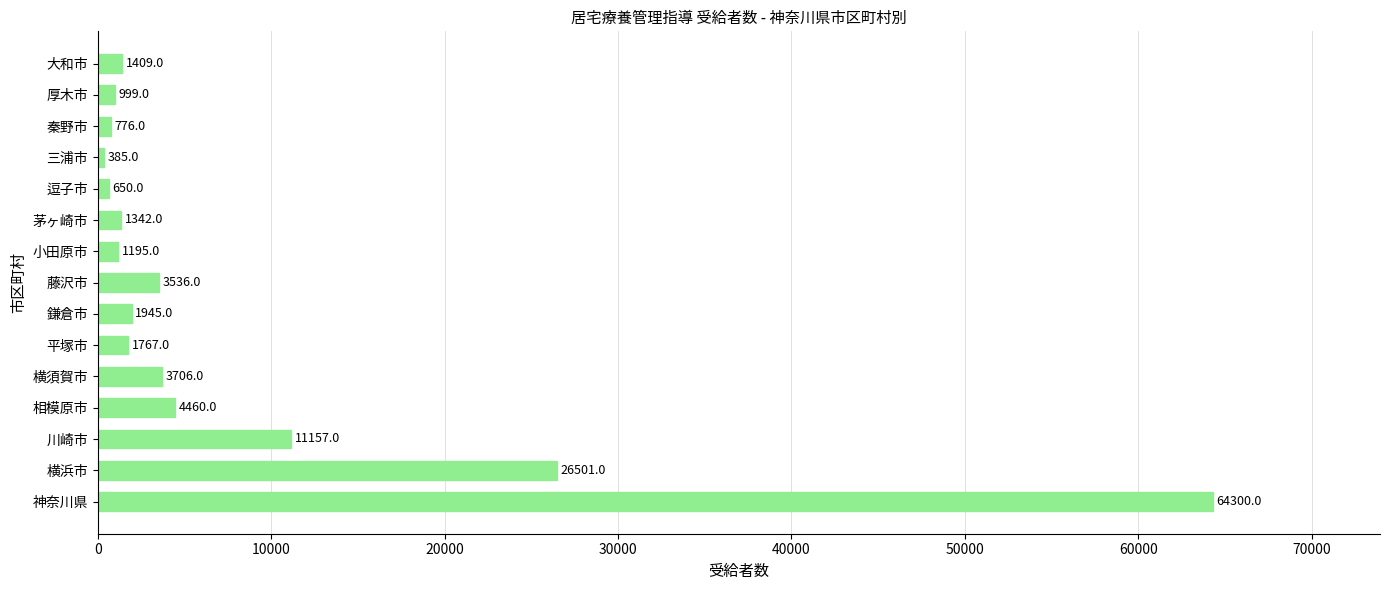

What is the maximum value shown in the chart?

64300